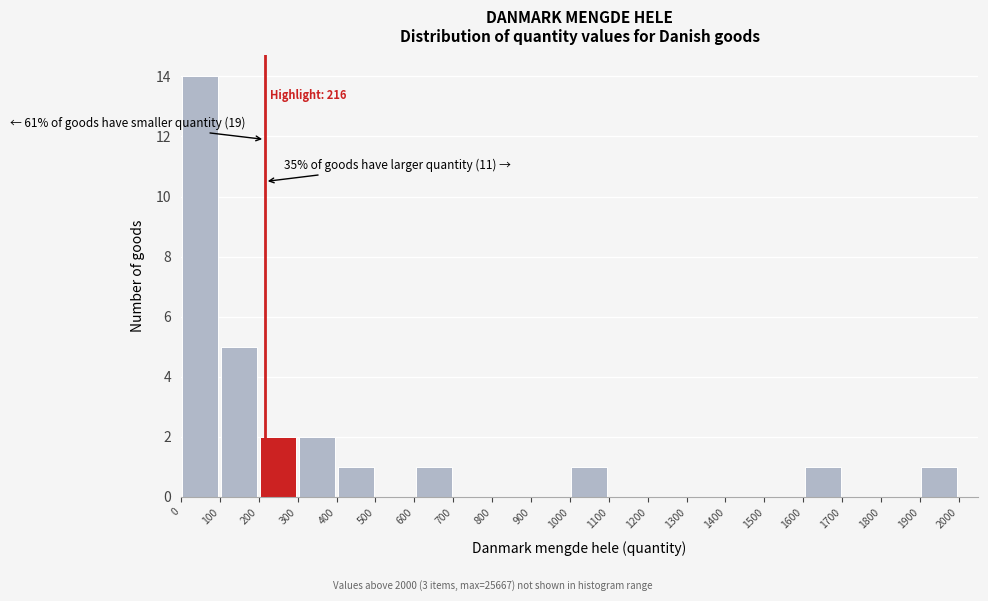

Which range on the x-axis has the tallest bar?

0 to 100